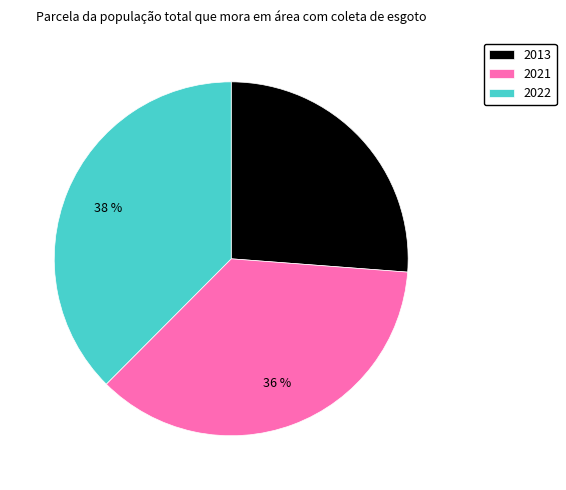

How many segments does this pie chart have?

3